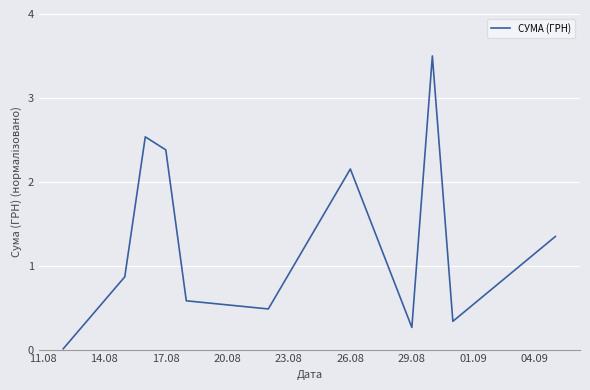

What is the greatest value displayed?

3.5